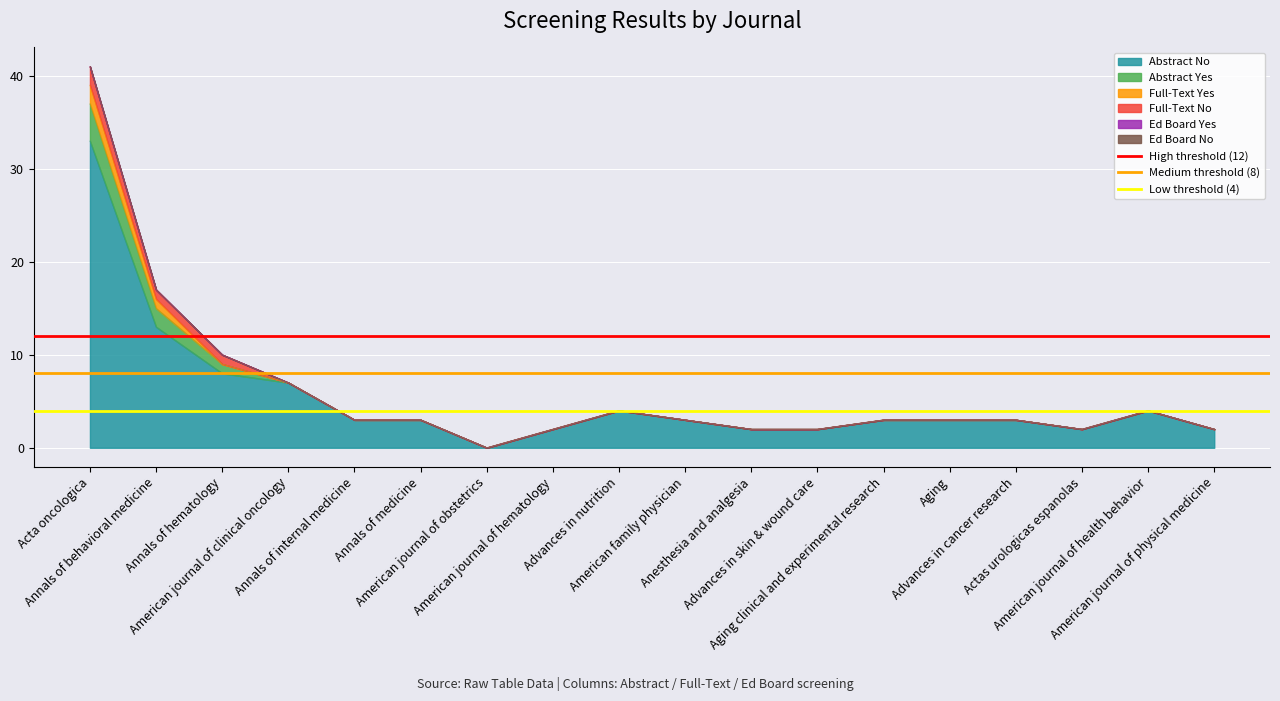

True or false: Medium threshold (8) has a value of 5 at Annals of behavioral medicine.

False